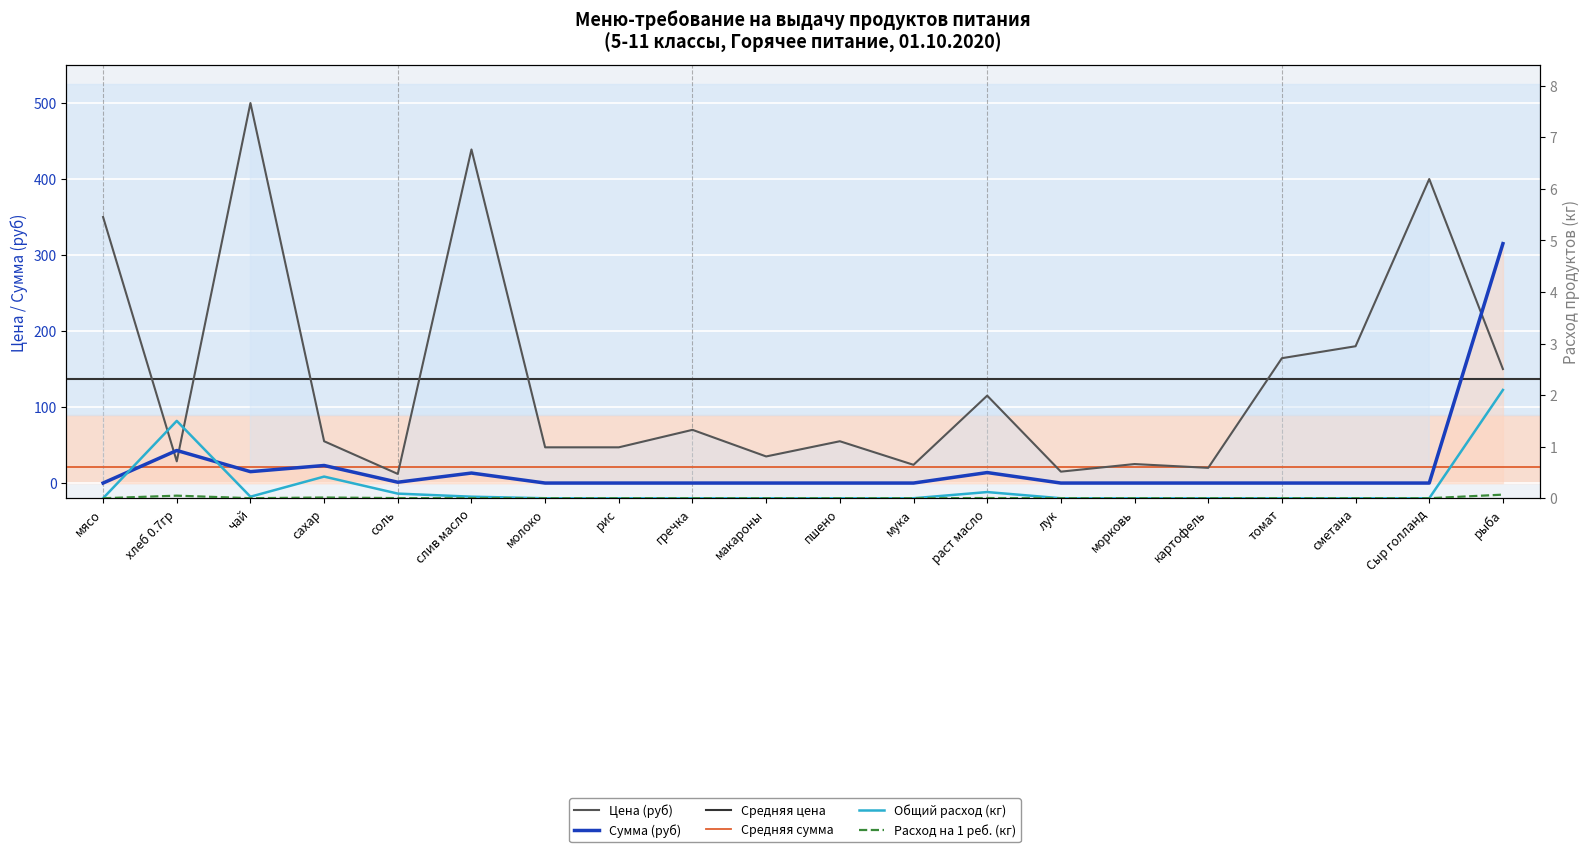

Where do Цена (руб) and Сумма (руб) first cross each other?

мясо and хлеб 0.7гр